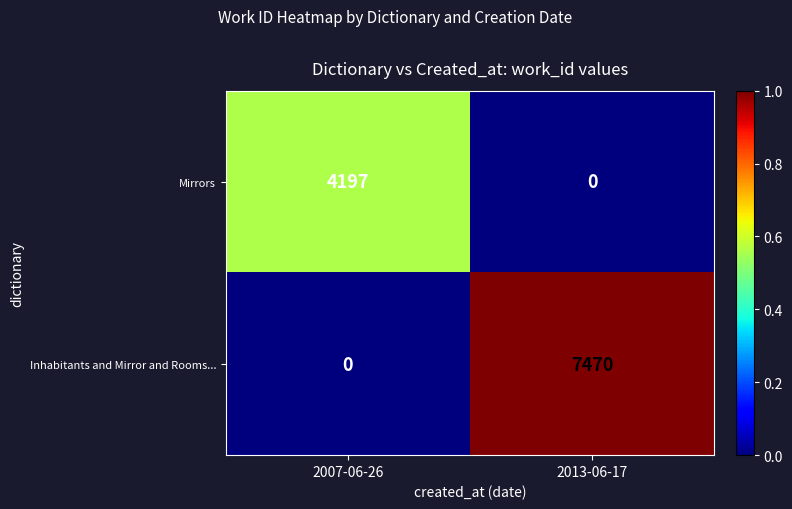

Which series has the largest total across all categories?

Inhabitants and Mirror and Rooms...